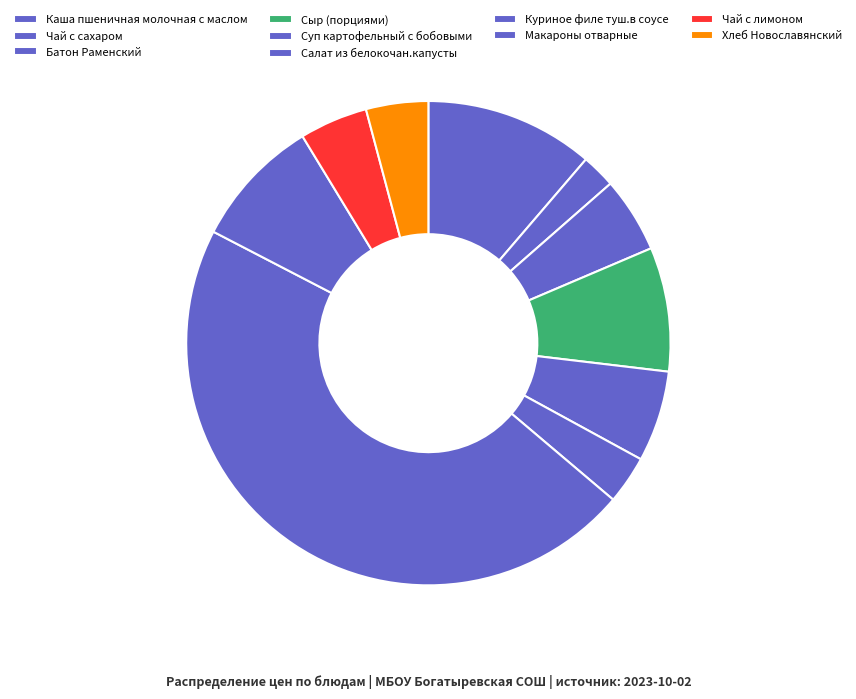

Count the number of slices in the pie.

10